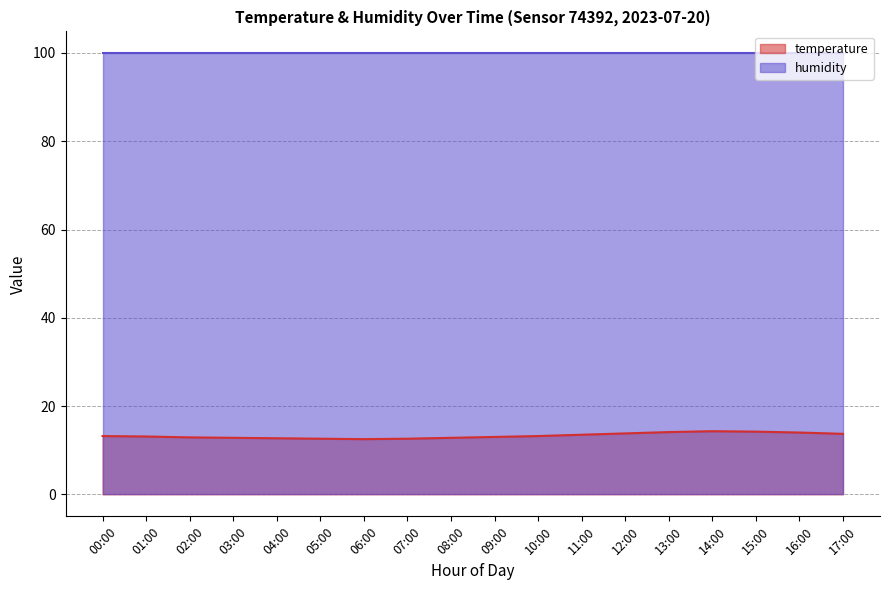

Does the chart display data point markers on the line(s)?

No